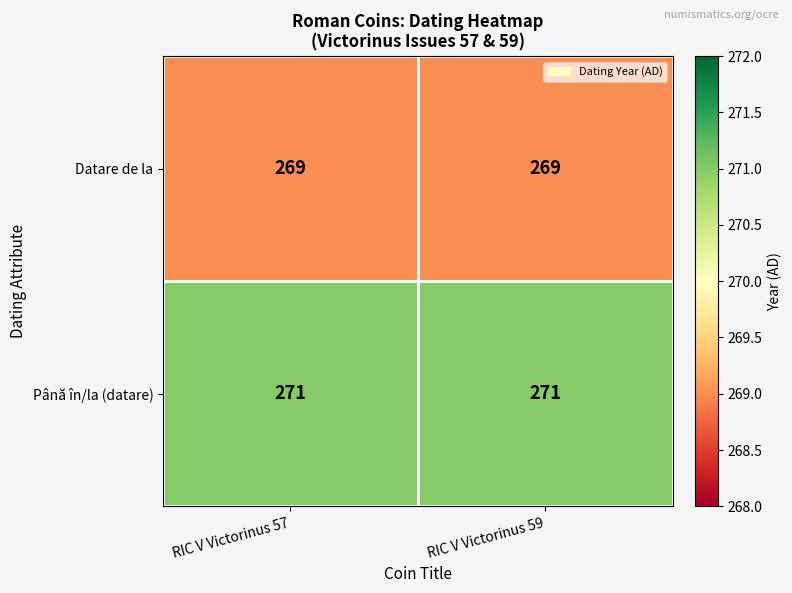

The Datare de la series shows 141 at RIC V Victorinus 57. True or false?

False